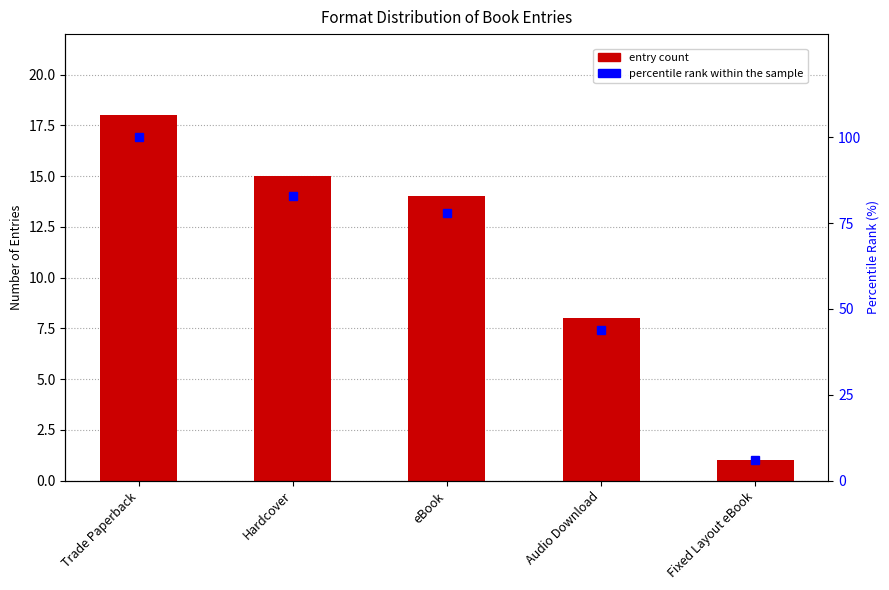

What is the value of the entry count bar at the 5th from the left?

1